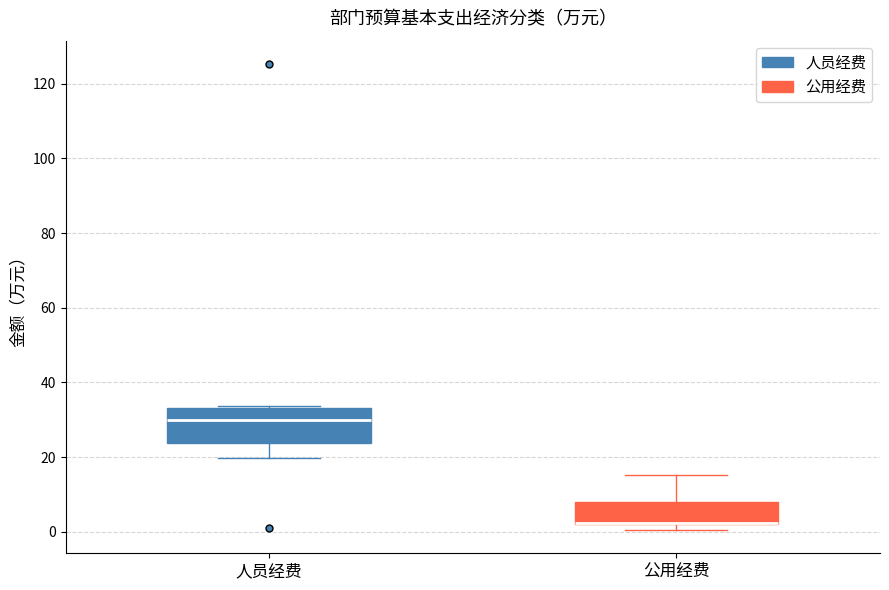

Where is the upper edge of the box for 公用经费 on the y-axis? The values are not printed on the chart, so give them approximately, as read against the axis.

8